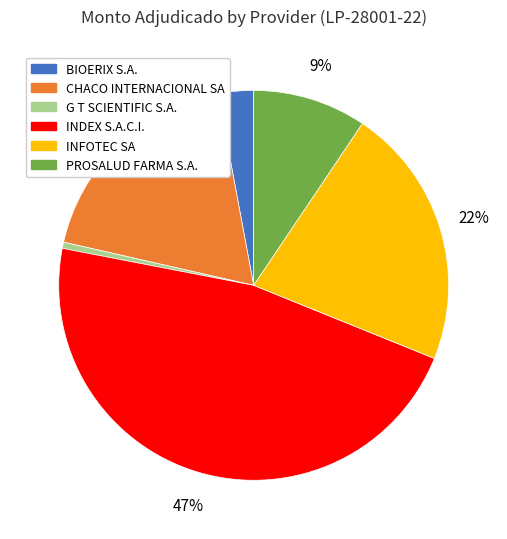

Which has a higher value, INDEX S.A.C.I. or INFOTEC SA?

INDEX S.A.C.I.